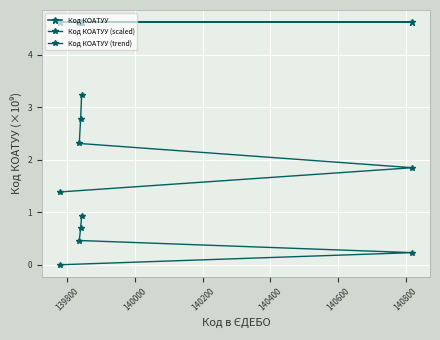

How many lines are shown in the chart?

3